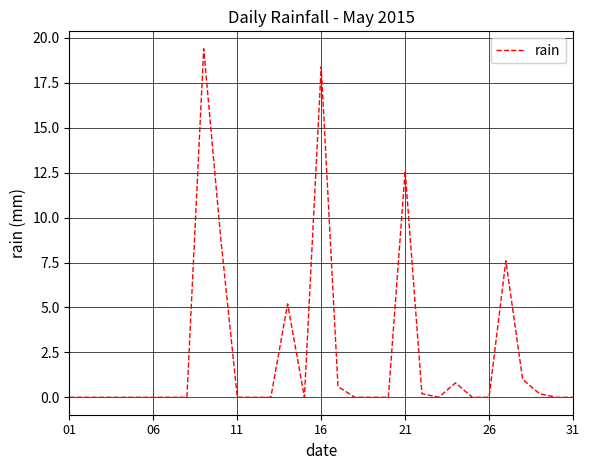

What is the difference between the second highest and minimum values?

18.4